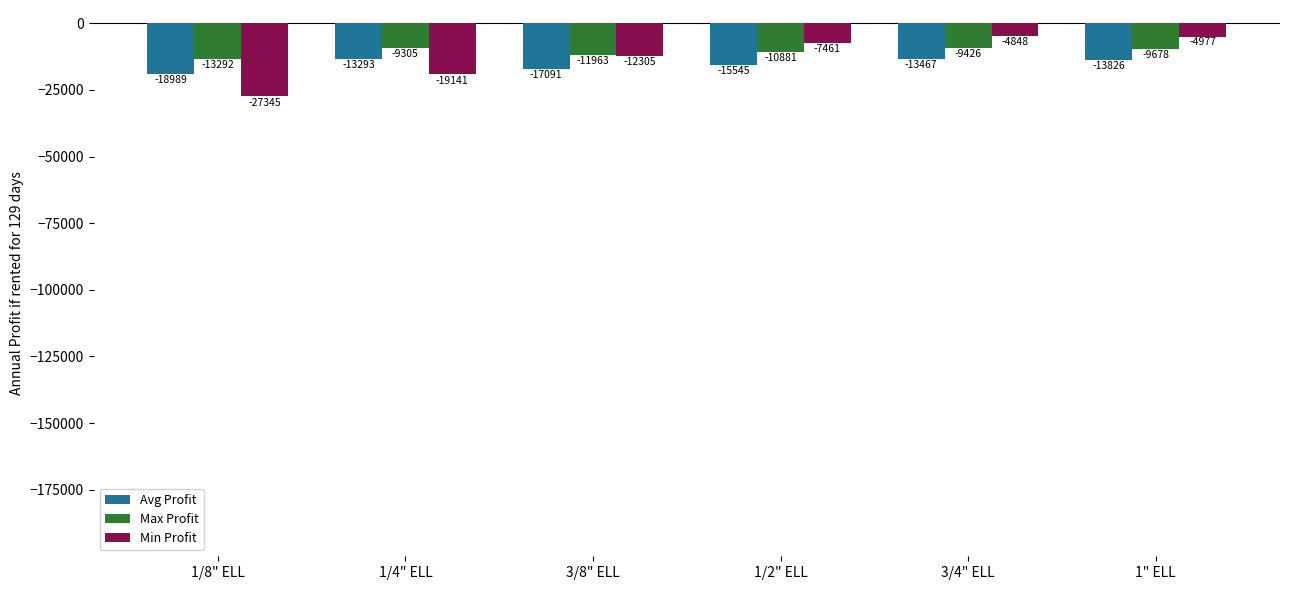

What are all the series names shown in the legend?

Avg Profit, Max Profit, Min Profit